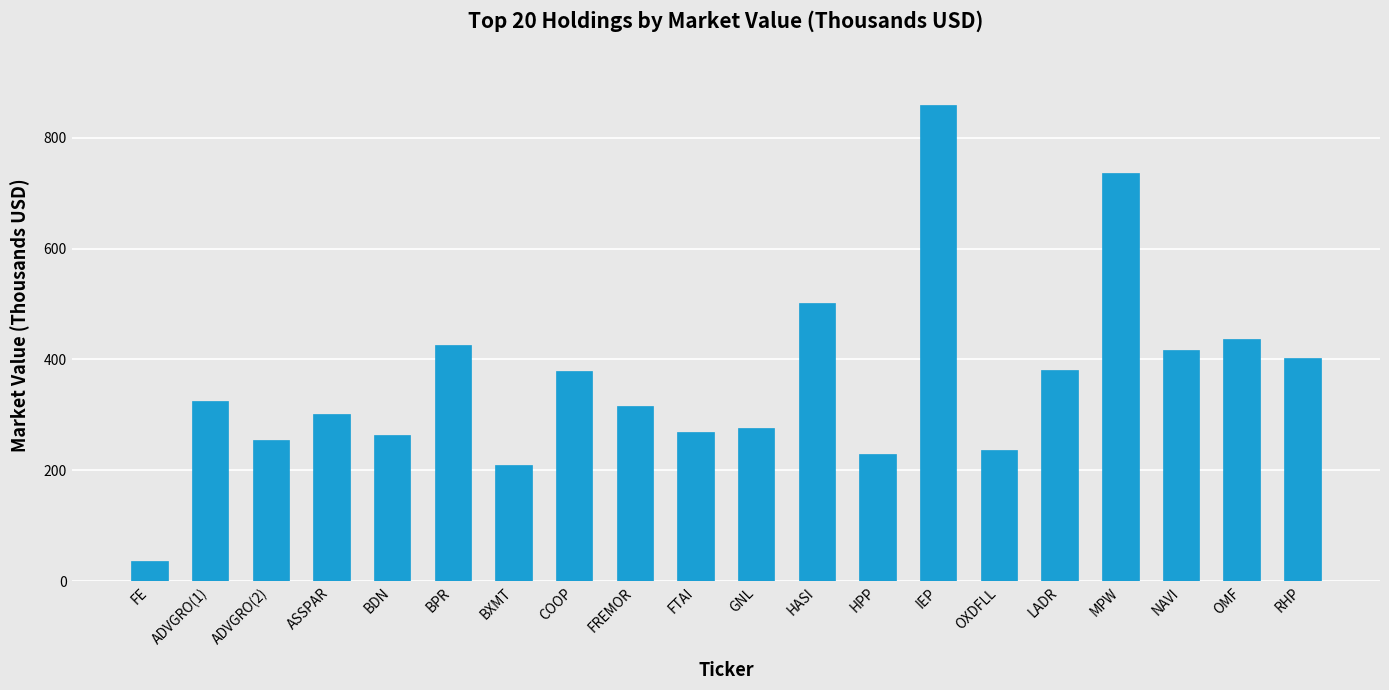

What is the difference between the second highest and minimum values?

699